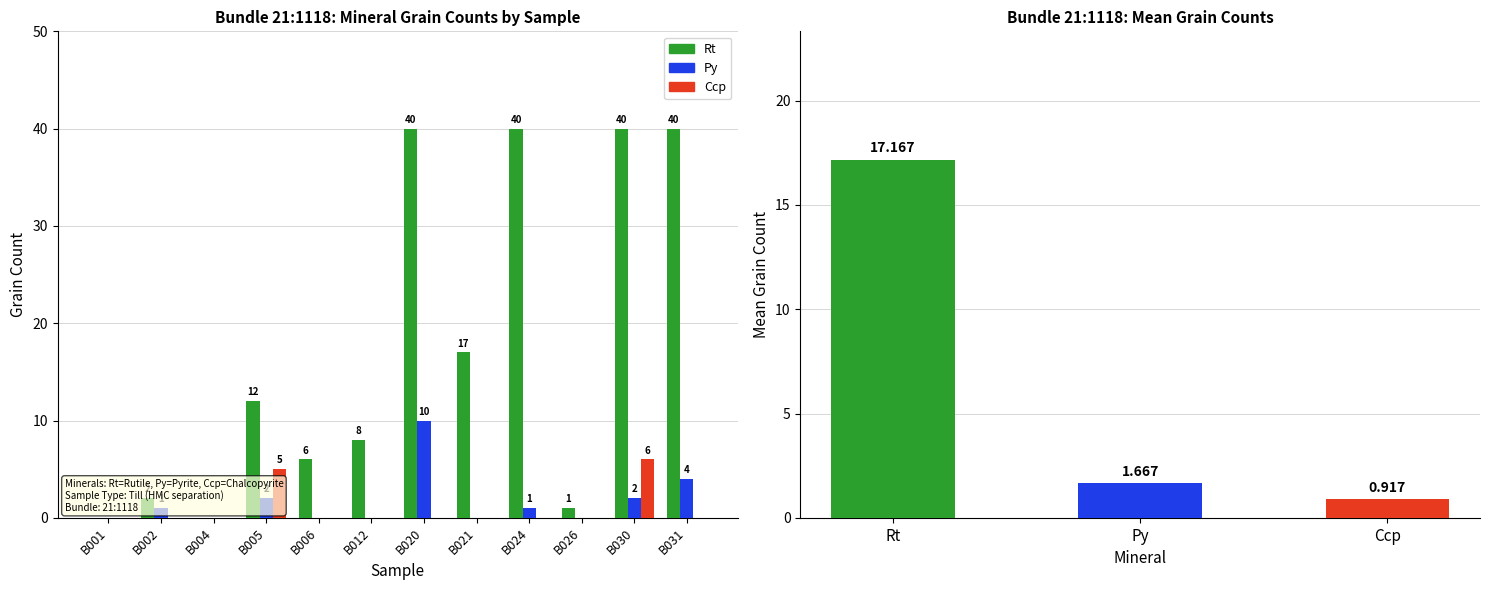

The value of Py at B005 is 2. True or false?

True